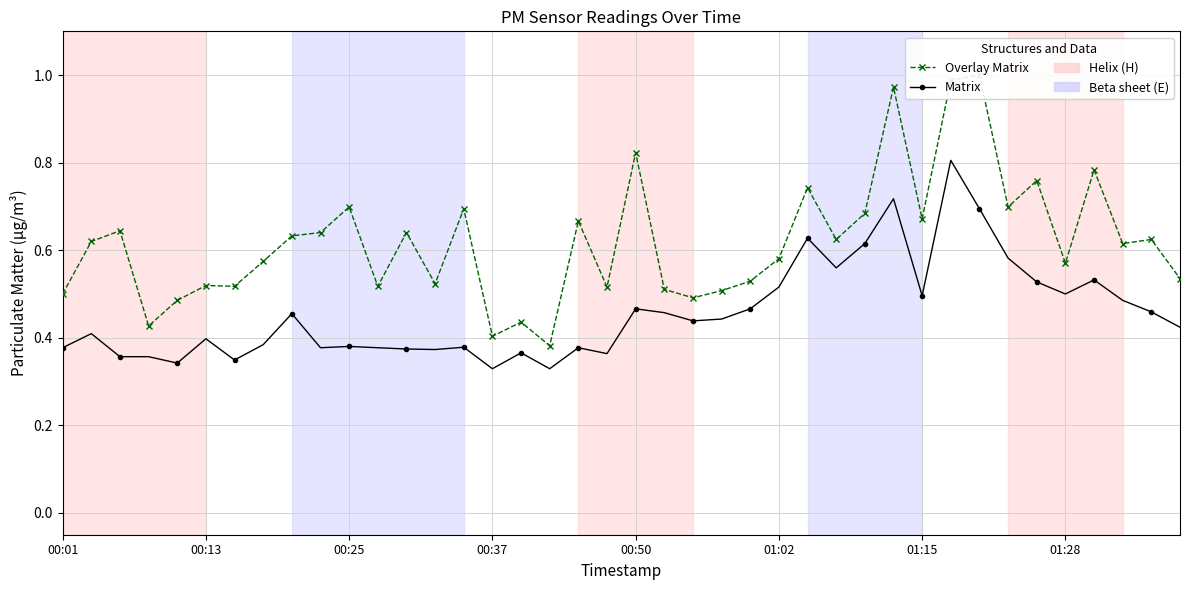

What is the difference between the maximum and minimum values in the Matrix series?

0.5